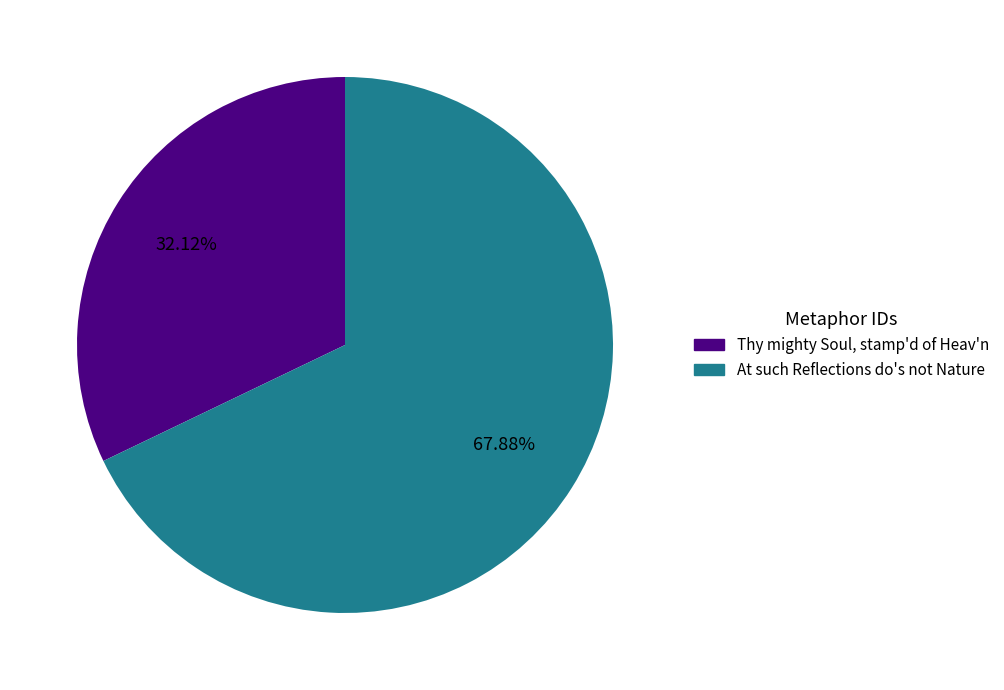

Is there any slice that represents more than half of the pie?

Yes